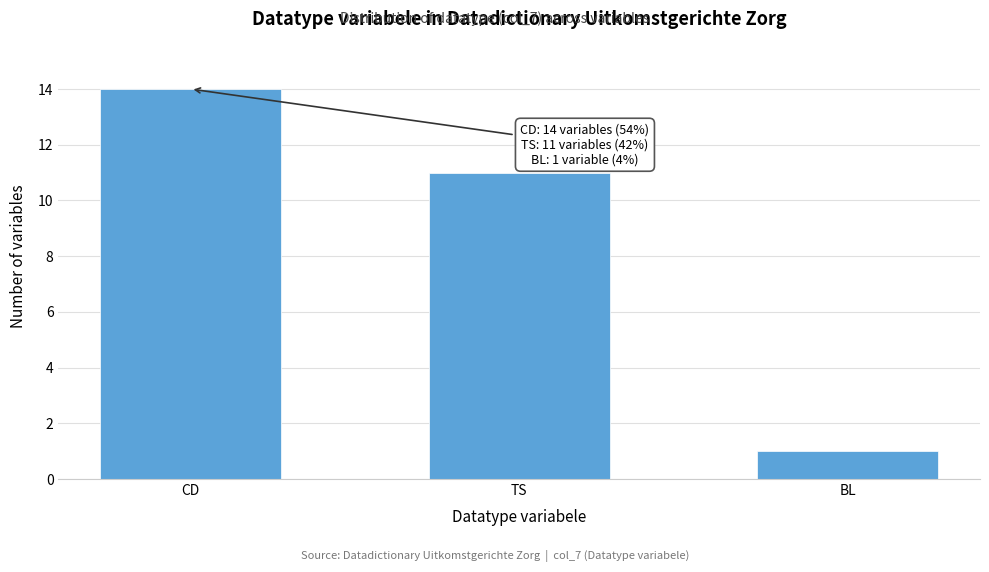

Reading left to right, extract all data points from this chart.

14	11	1